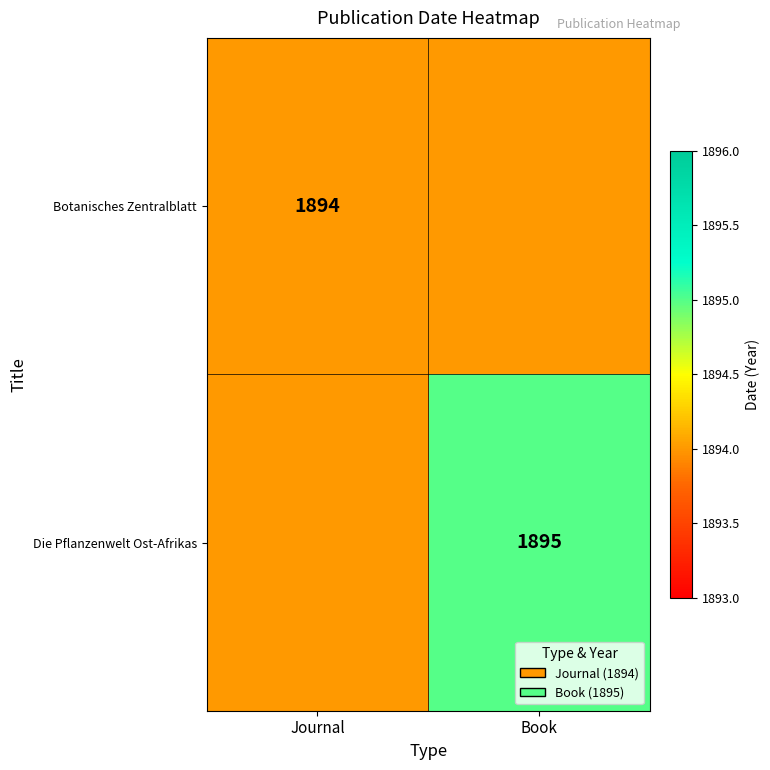

At which category does the chart reach its peak across all series?

Book